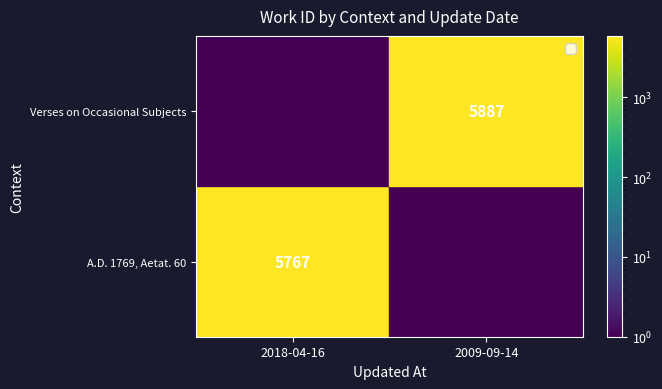

At which category does the chart reach its peak across all series?

2009-09-14